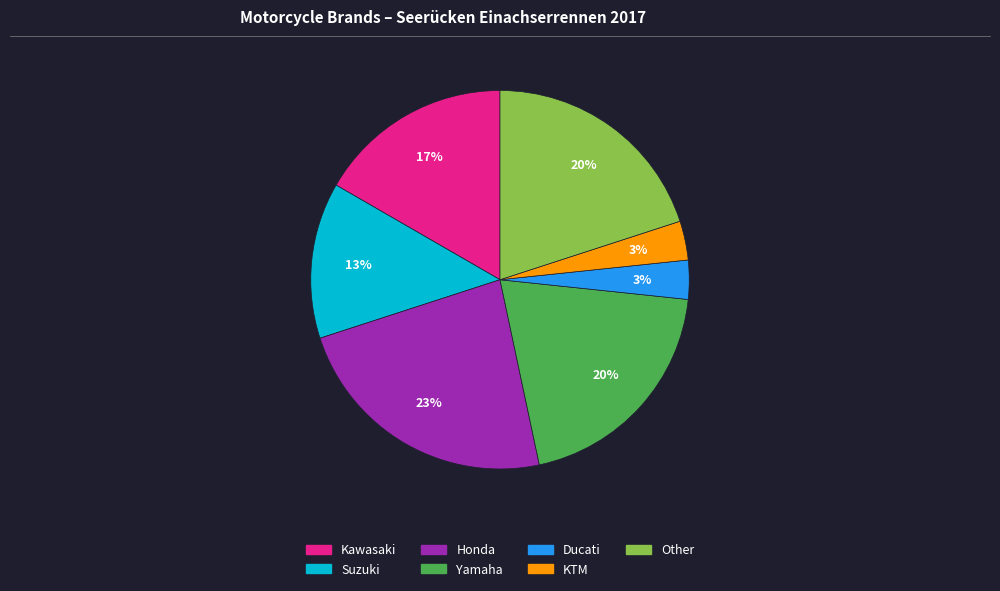

To the nearest percent, what is the difference between the largest and smallest slice percentages?

20%